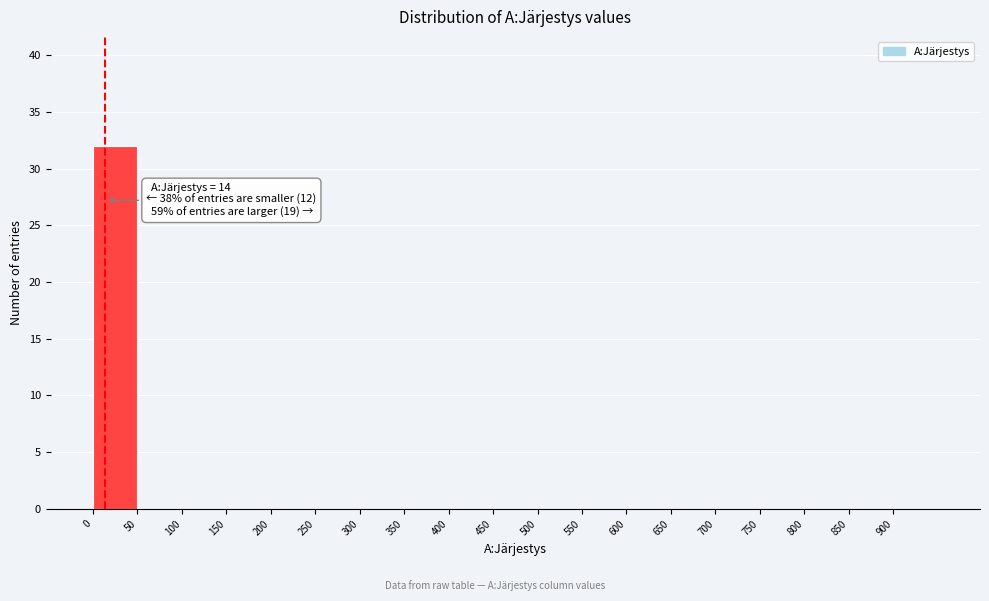

Over which range of the x-axis is the bar tallest?

0 to 50